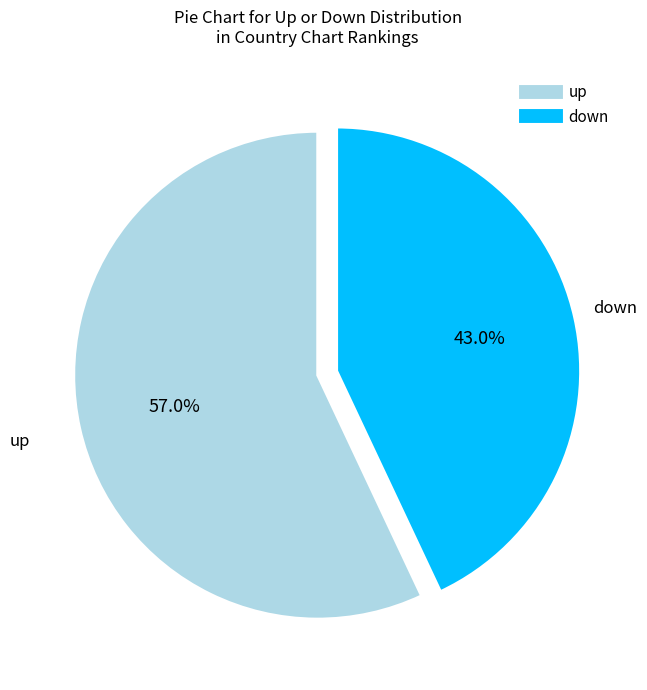

Count the number of slices in the pie.

2